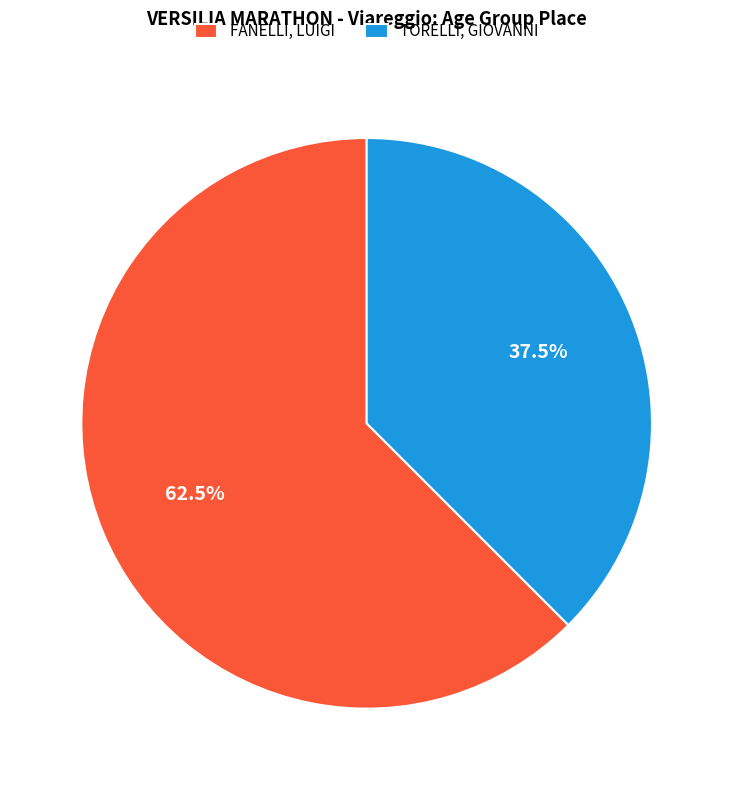

How many slices are in this pie chart?

2